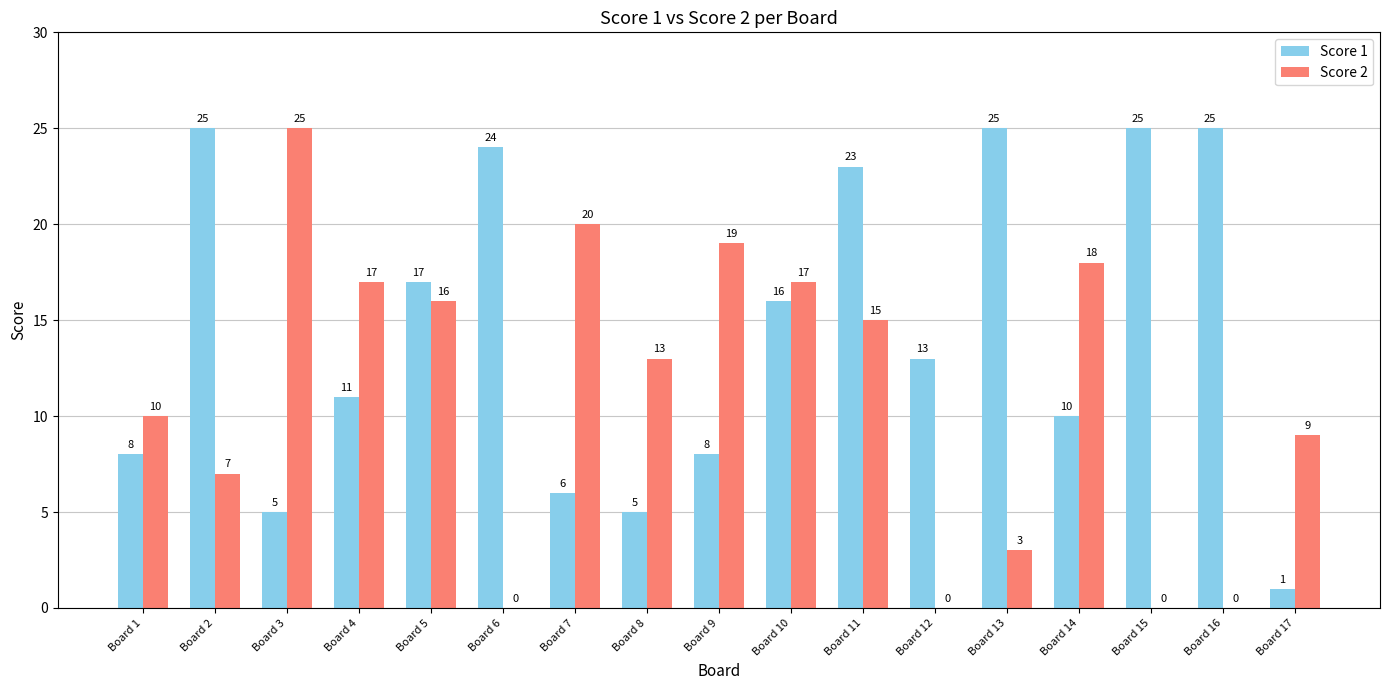

How many series are shown in this chart?

2